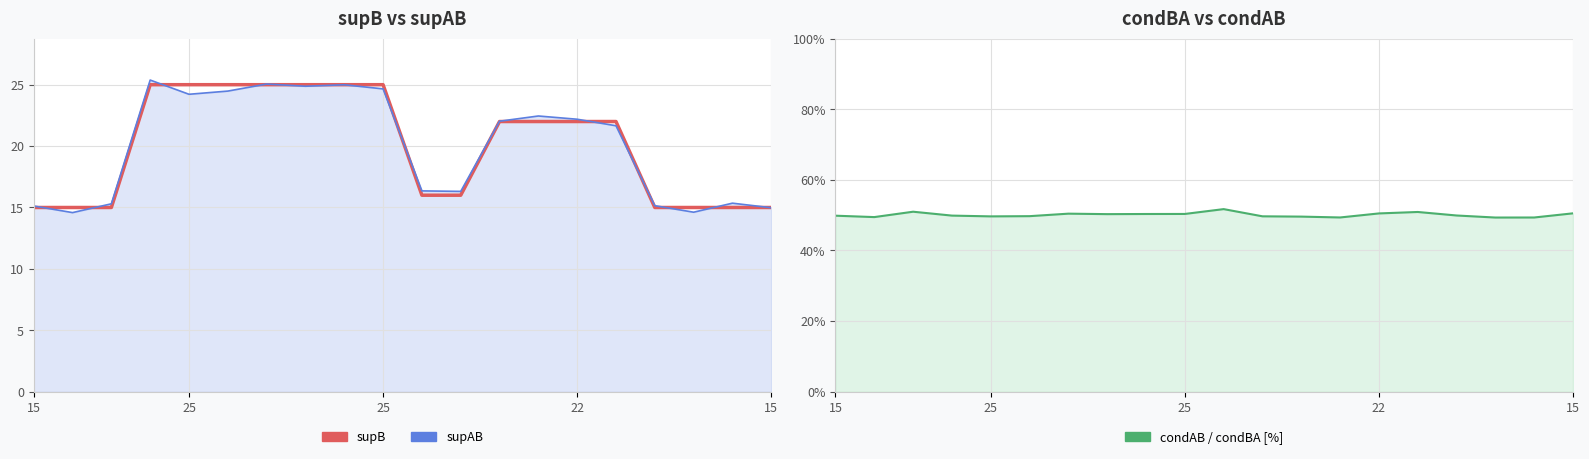

True or false: supB and condAB / condBA [%] intersect in this chart.

False